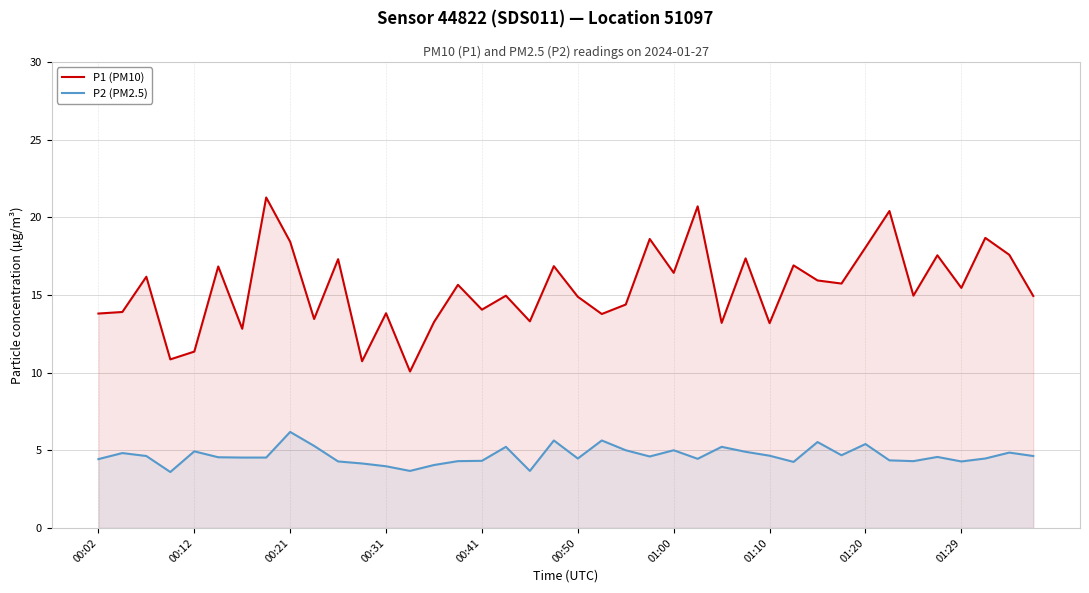

Between 15 and 27, which is larger?

27